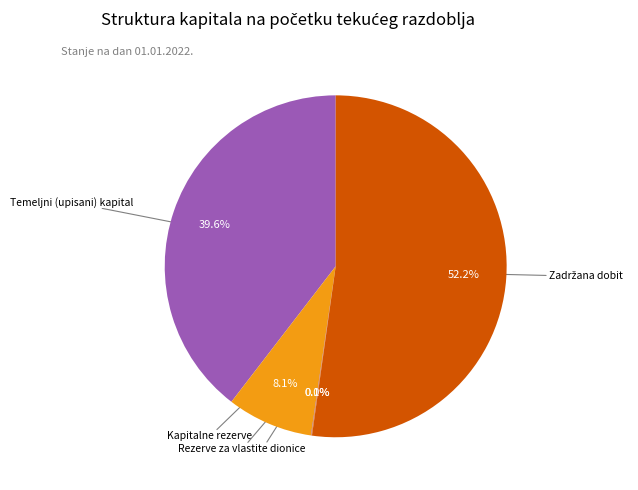

To the nearest percent, what is the average slice percentage?

20%